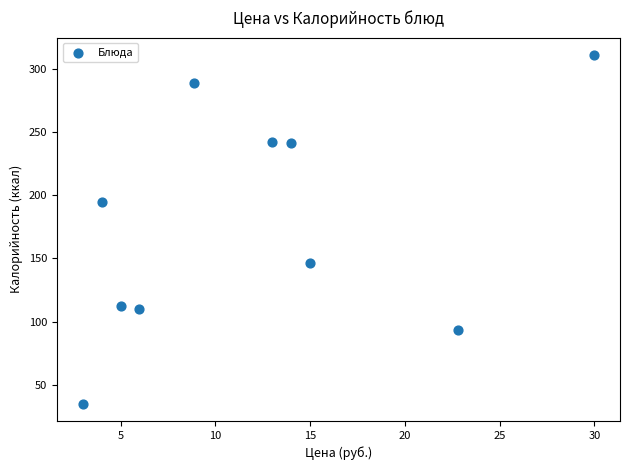

What Y value in the scatter plot is closest to 173?

195